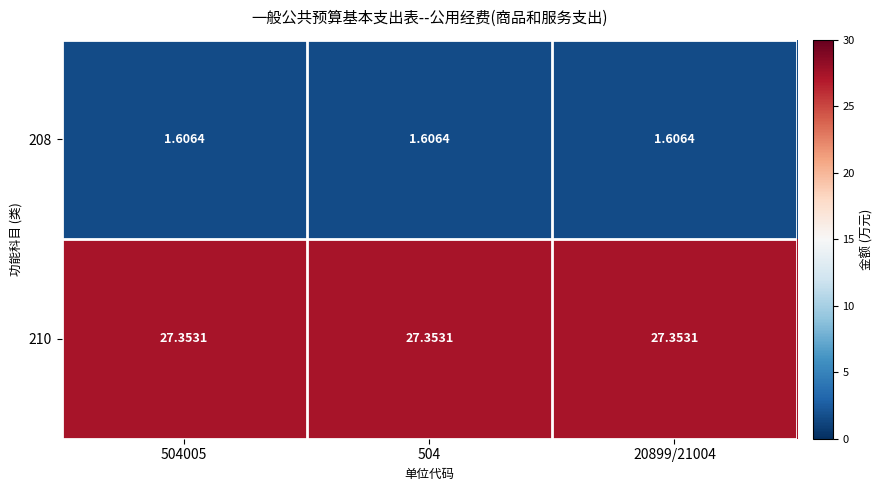

What is the total value across all series at 20899/21004?

29.0